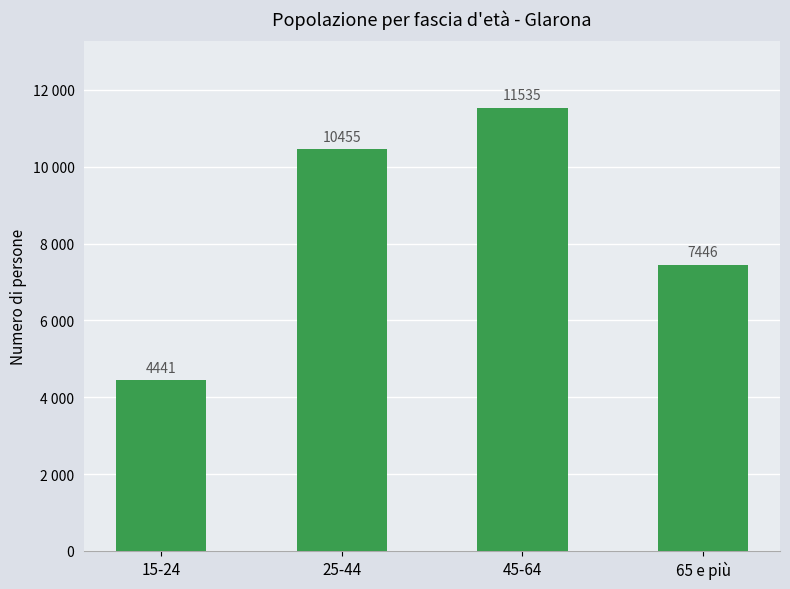

What position from the left is 25-44?

2